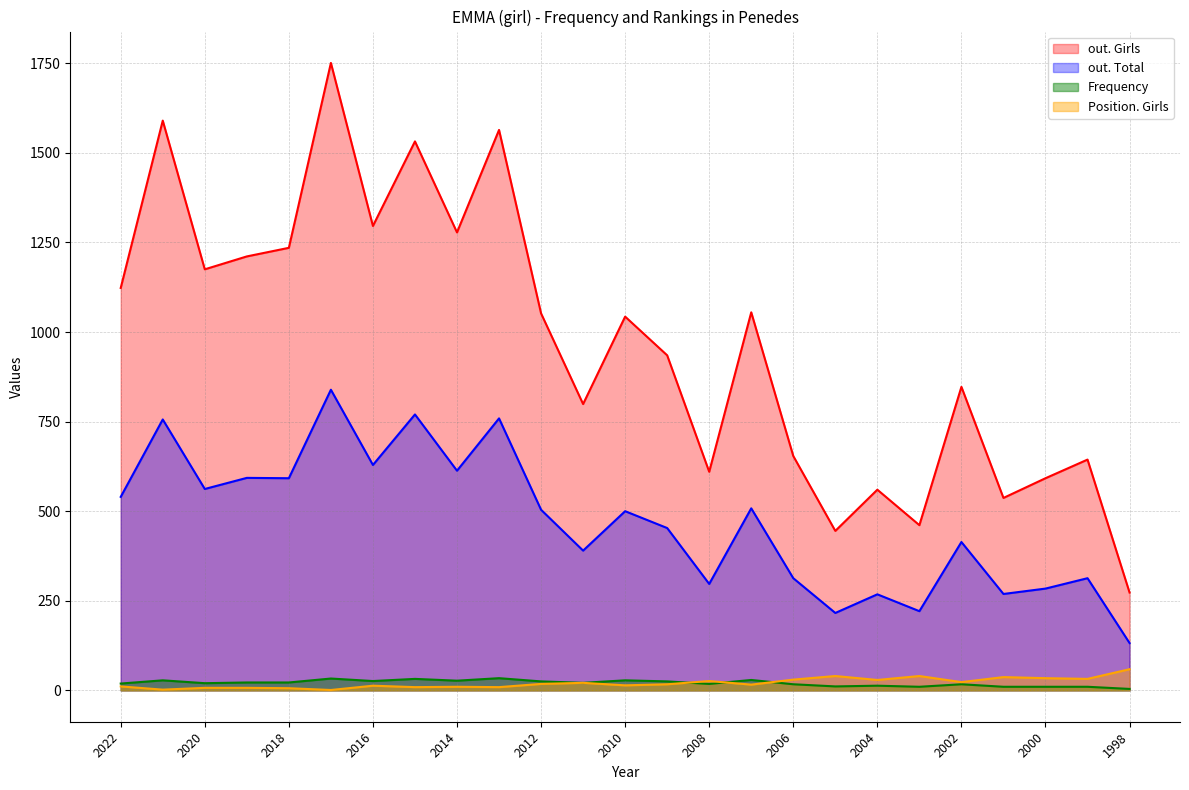

At which label does out. Total first exceed 500?

2022